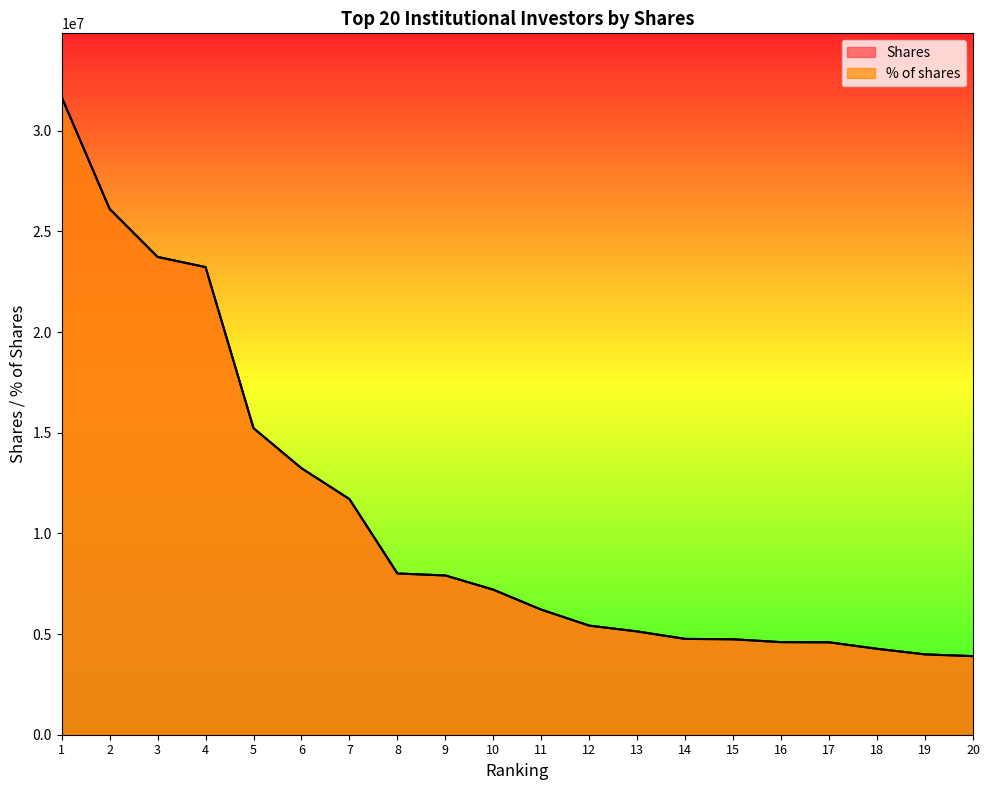

Which series has the largest total across all categories?

Shares